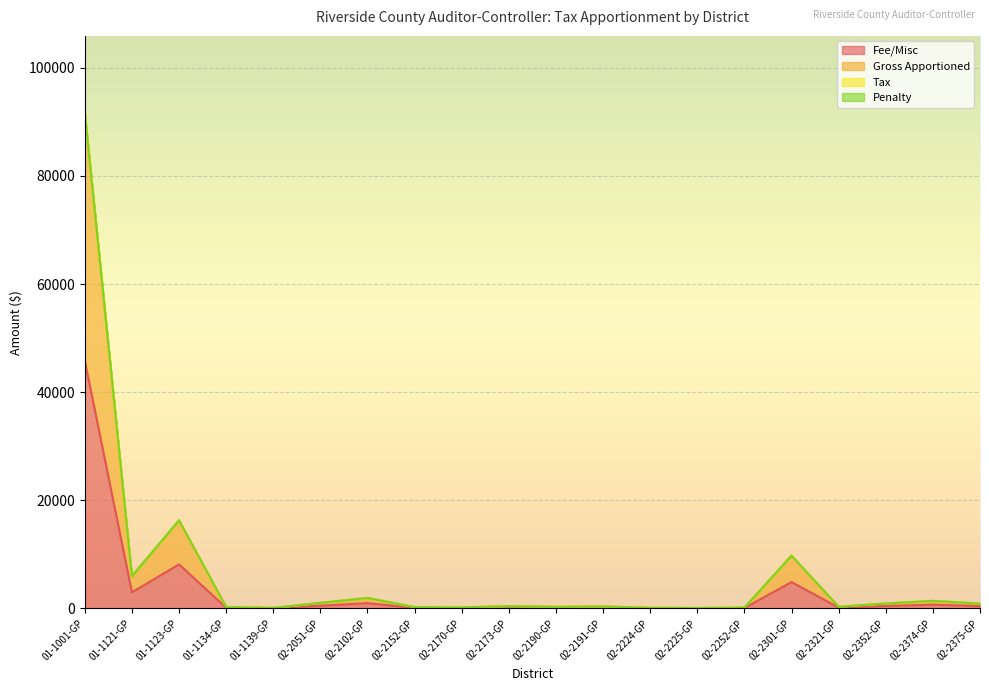

Reading left to right, what are all the values shown in this chart?

Fee/Misc: 45842.7	2981.5	8146.4	131.7	49.0	511.4	973.7	121.1	99.2	212.7	146.4	182.8	56.6	39.5	75.9	4880.7	155.3	457.3	701.5	440.3
Gross Apportioned: 91685.3	5963.0	16292.7	263.3	98.0	1022.7	1947.5	242.2	198.4	425.3	292.7	365.7	113.2	79.0	151.8	9761.5	310.6	914.6	1403.0	880.7